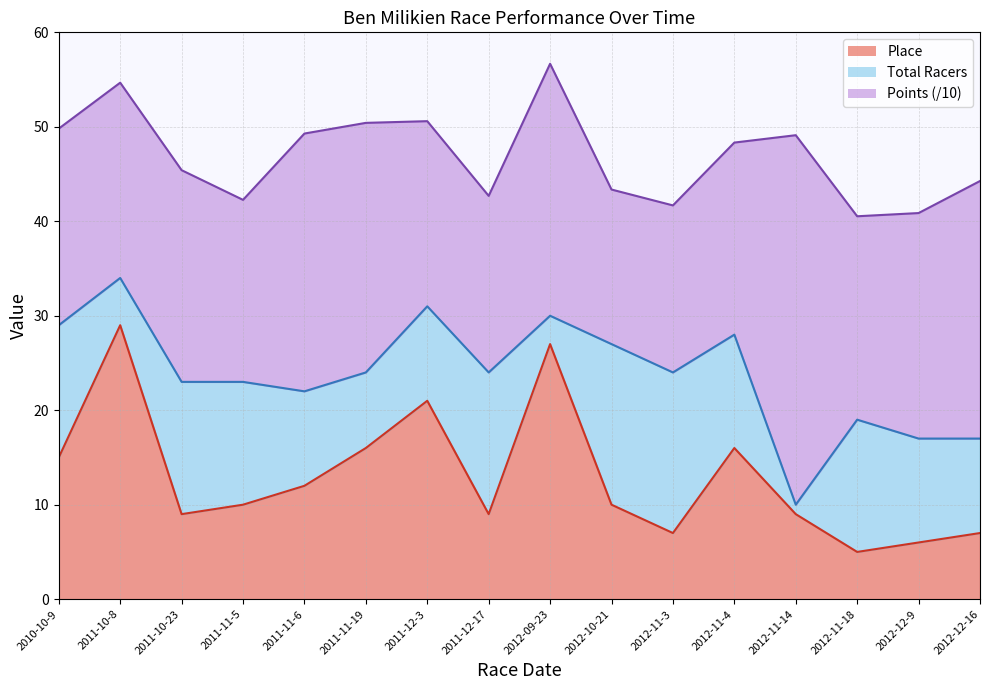

Where is the first local maximum for Place?

2011-10-8